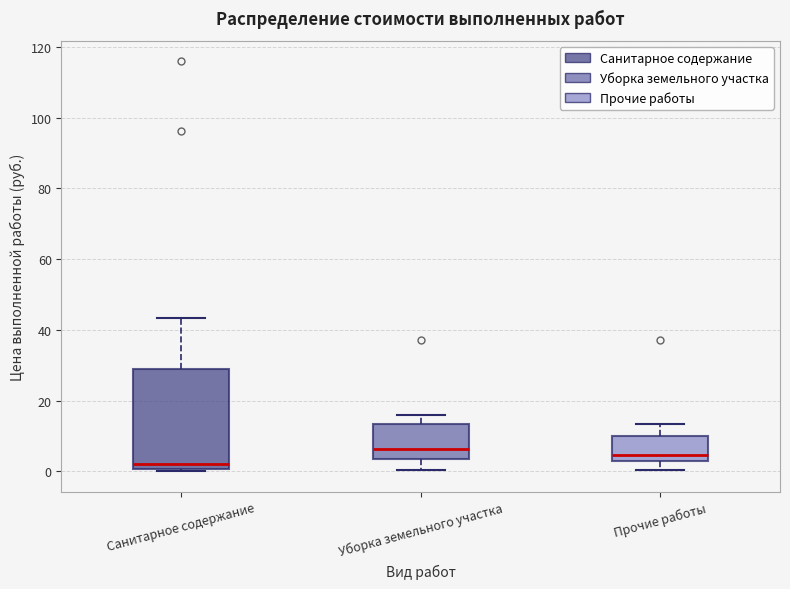

Where is the upper edge of the box for Санитарное содержание on the y-axis? The values are not printed on the chart, so give them approximately, as read against the axis.

28